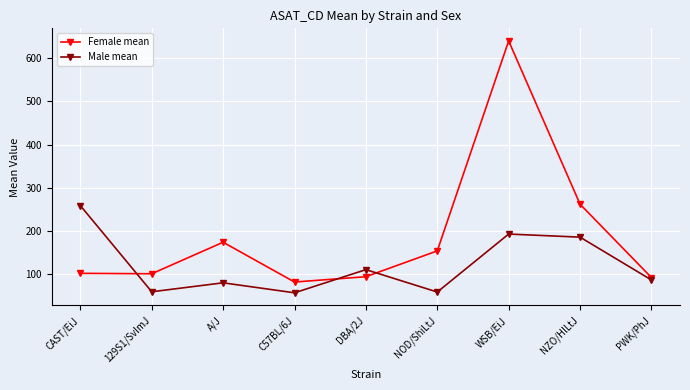

What is the approximate value of Male mean at NZO/HlLtJ?

185.0